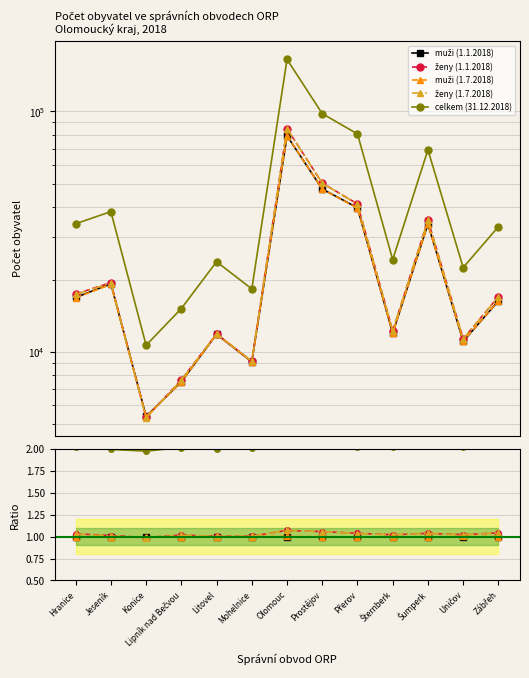

Where do muži (1.1.2018) and ženy (1.7.2018) first cross each other?

Jeseník and Konice